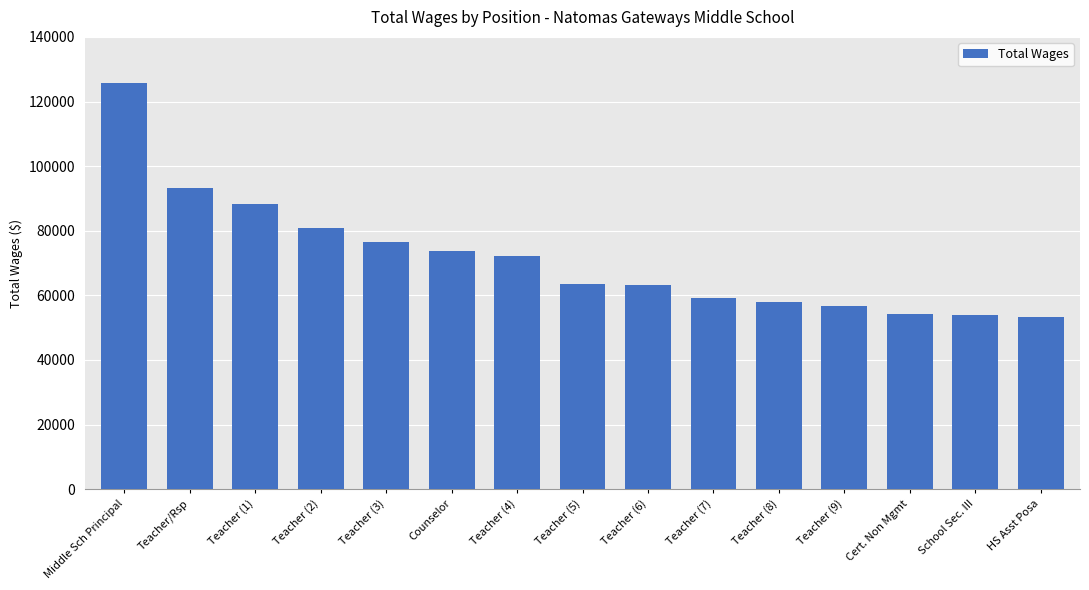

What position from the right is HS Asst Posa?

1